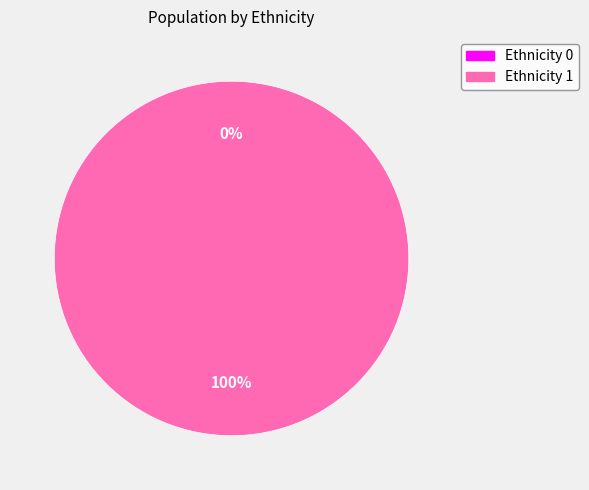

To the nearest percent, what portion does 2 represent?

100%